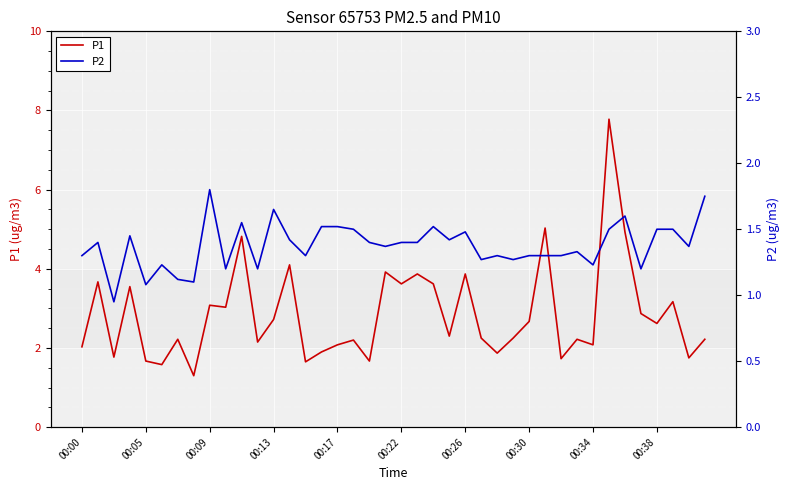

Which series has the largest total across all categories?

P1